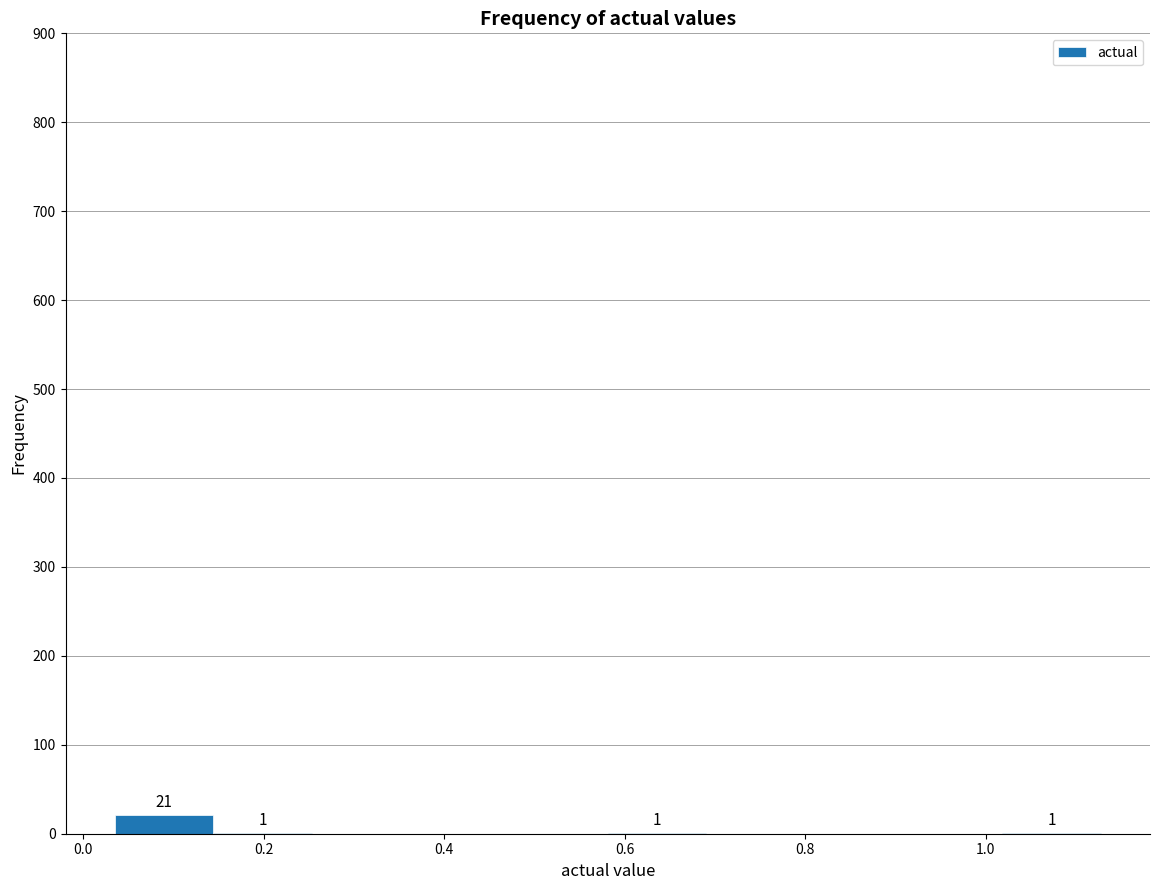

Which range on the x-axis has the tallest bar?

0.04 to 0.14